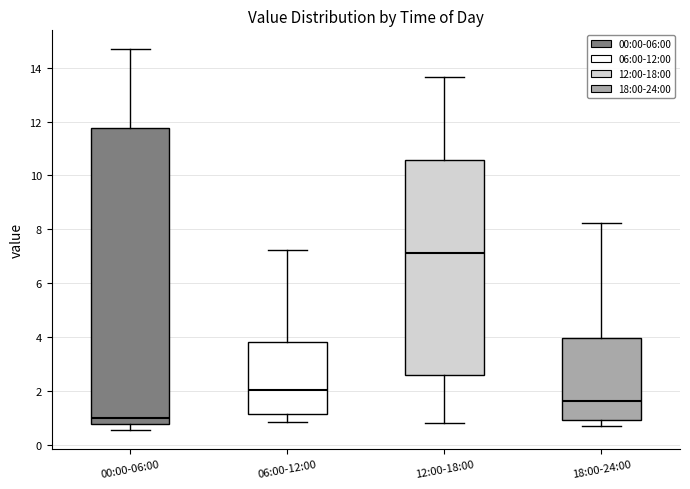

Where does the upper whisker of the box for 12:00-18:00 end on the y-axis? The values are not printed on the chart, so give them approximately, as read against the axis.

13.6